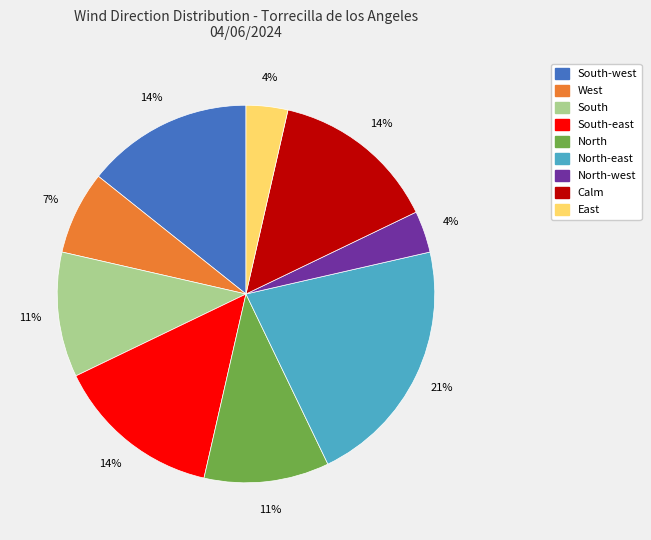

Which slice is the largest?

North-east